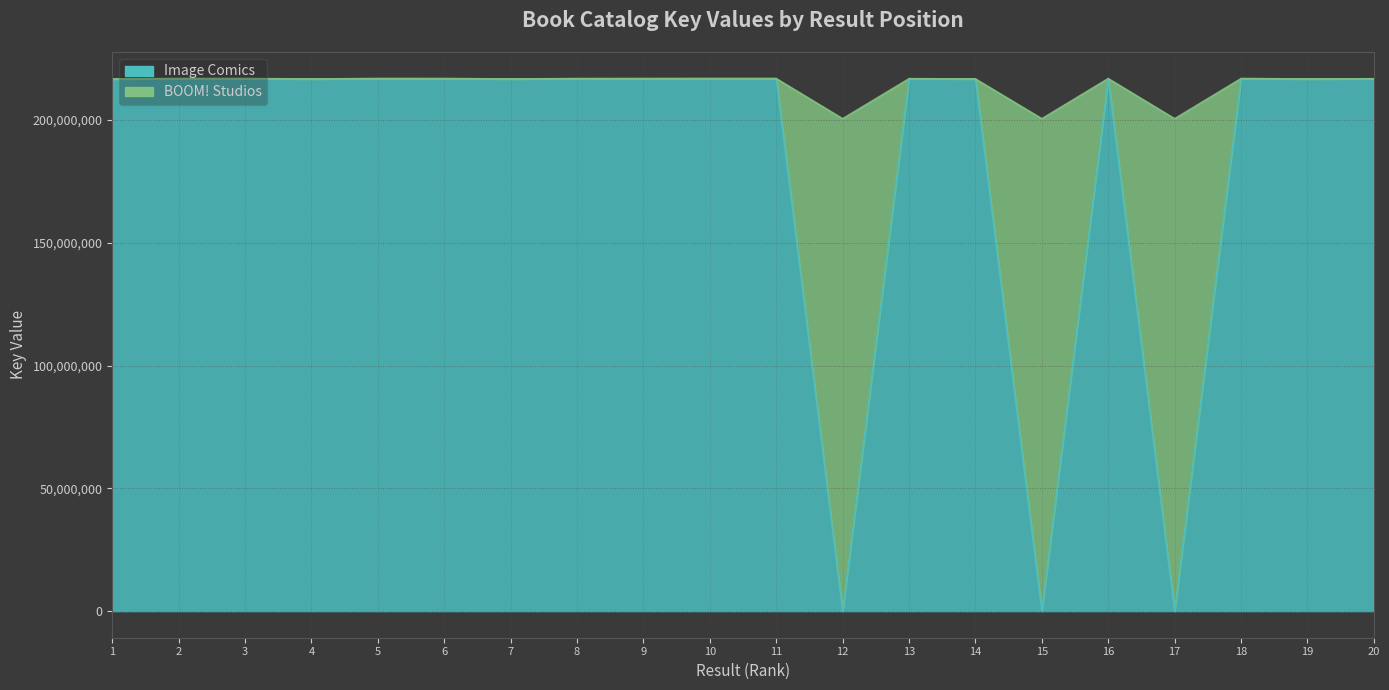

Is it true that Image Comics equals 346430371 at 9?

False